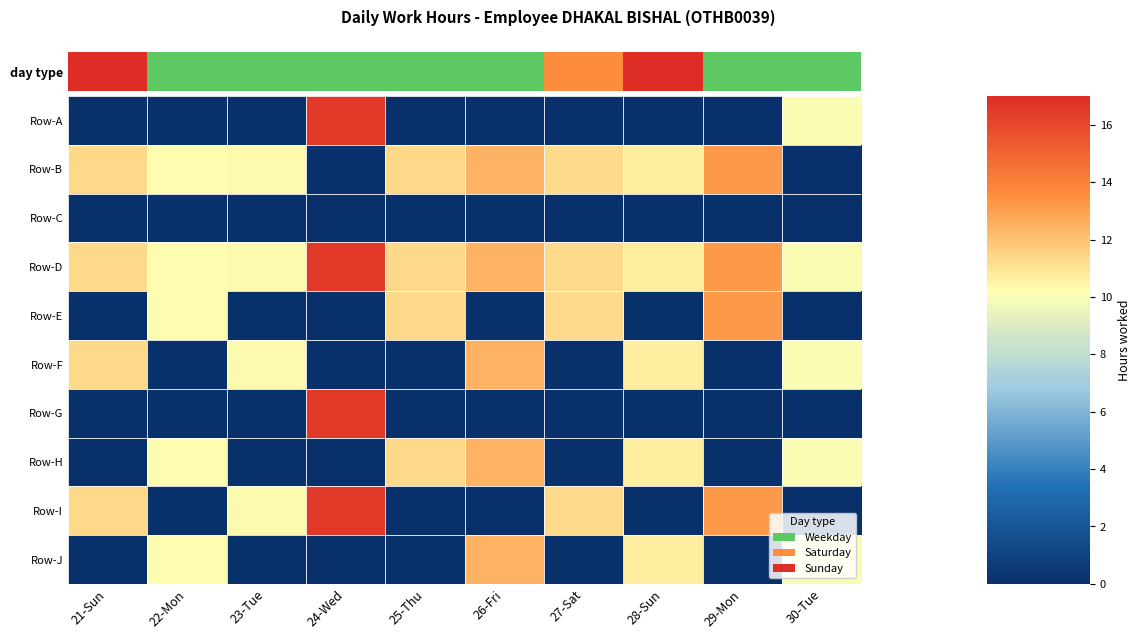

At 27-Sat, list the series in order from smallest to largest.

Row-A, Row-C, Row-F, Row-G, Row-H, Row-J, Row-B, Row-D, Row-E, Row-I